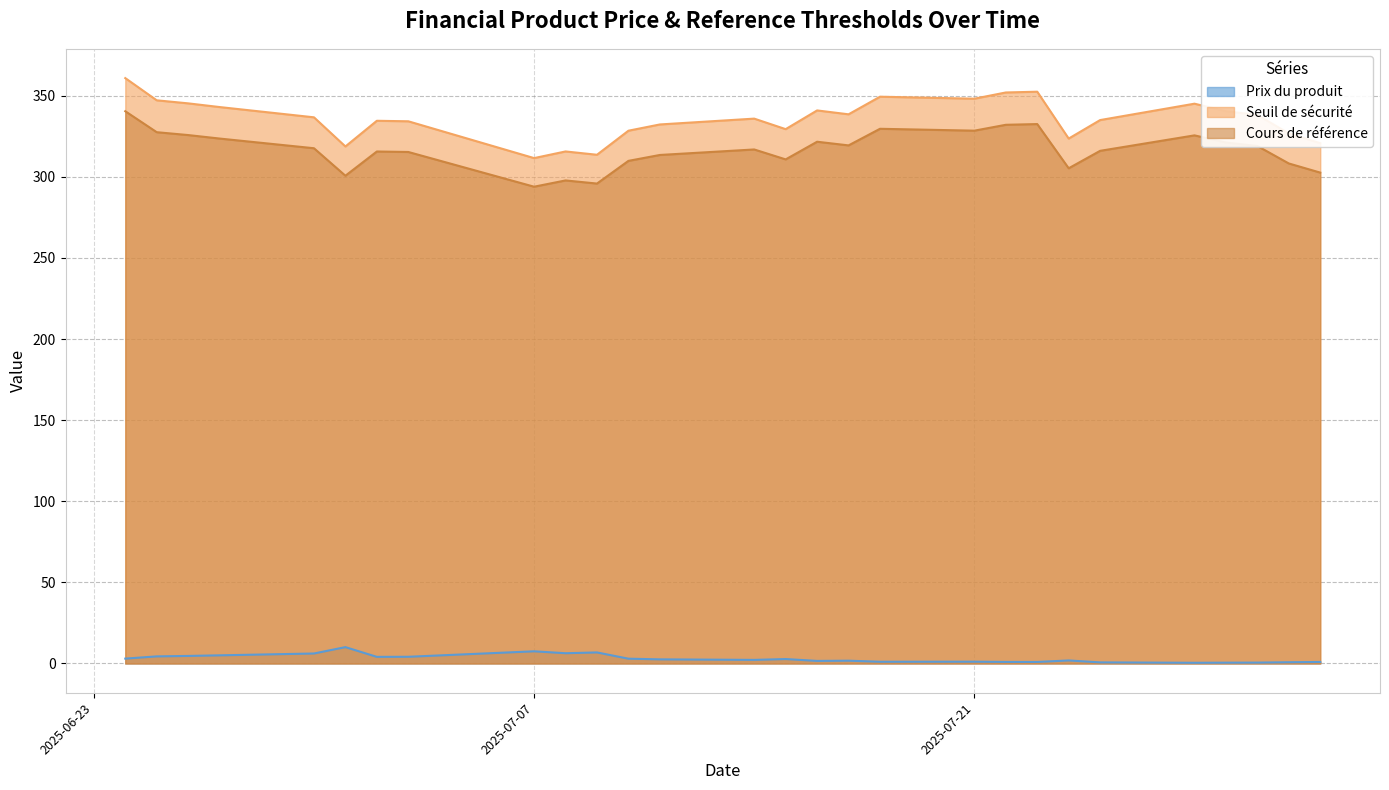

True or false: Seuil de sécurité and Cours de référence cross at least once.

False